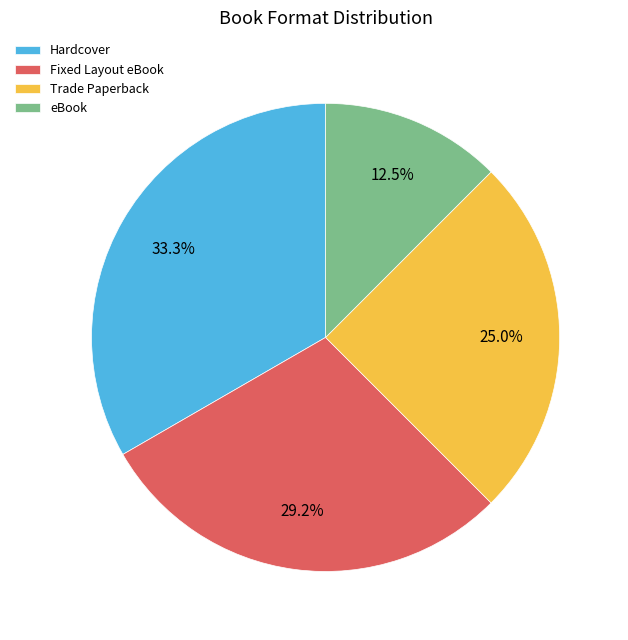

To the nearest percent, what is the average slice percentage?

25%